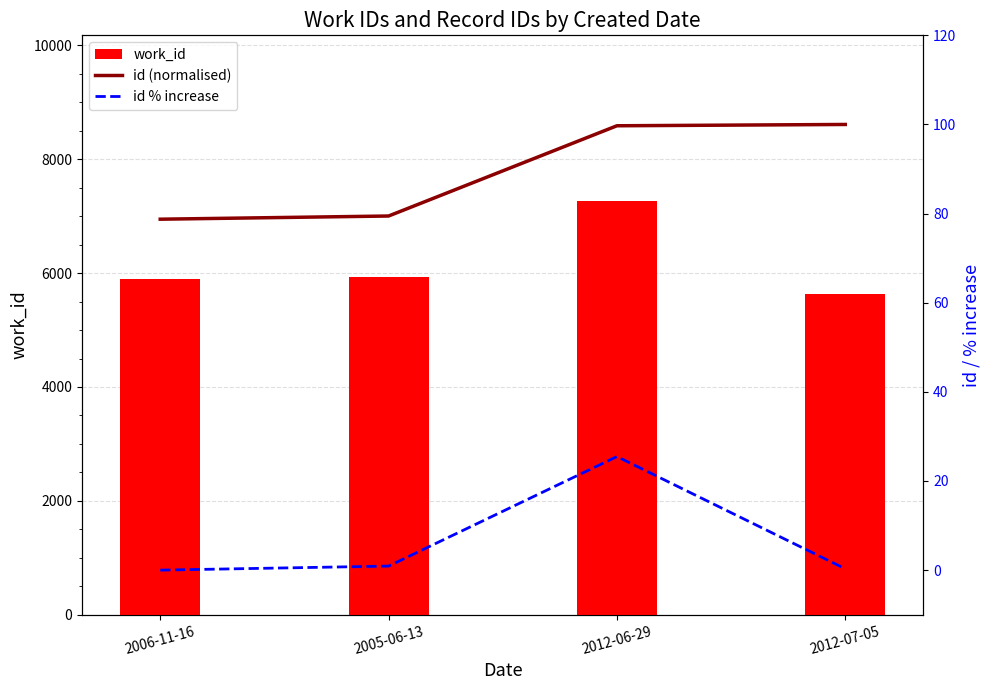

How many data points does each series have?

4